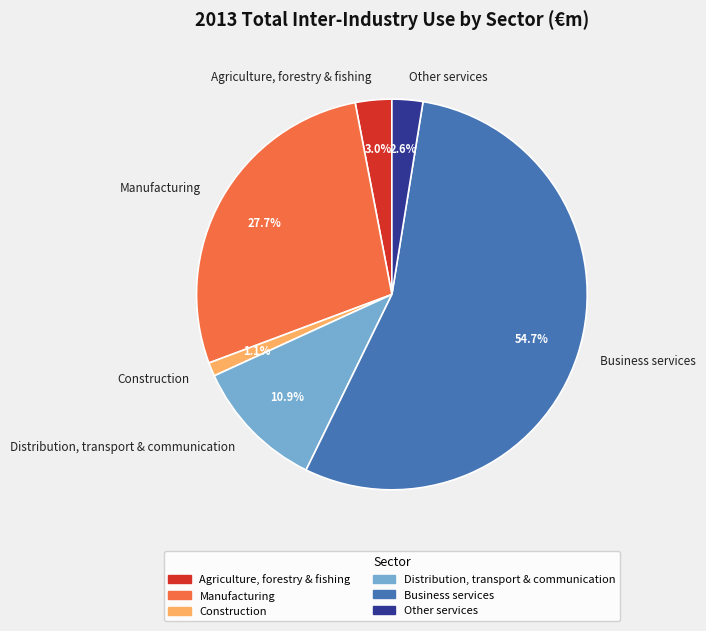

Count the number of slices in the pie.

6